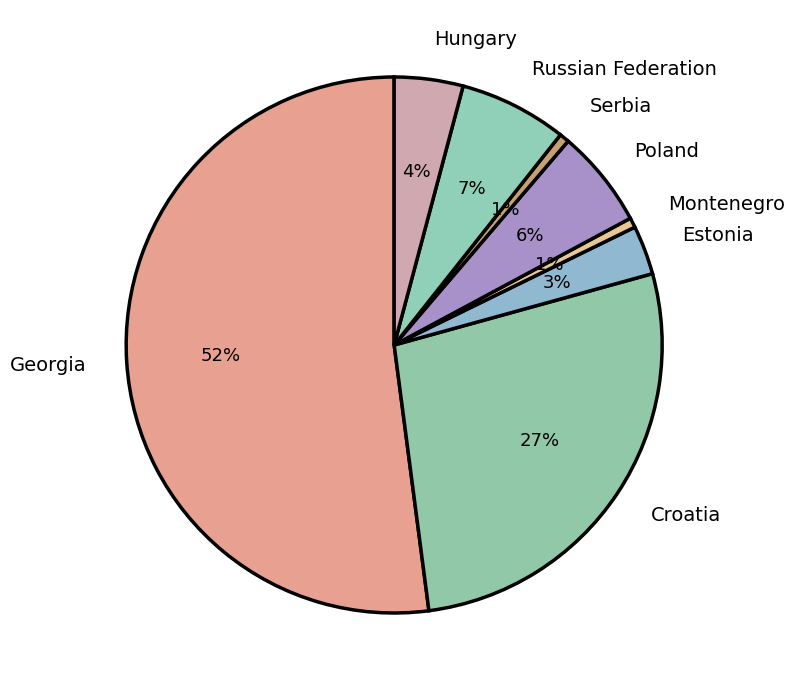

Is it true that Hungary is 19% of the pie?

False